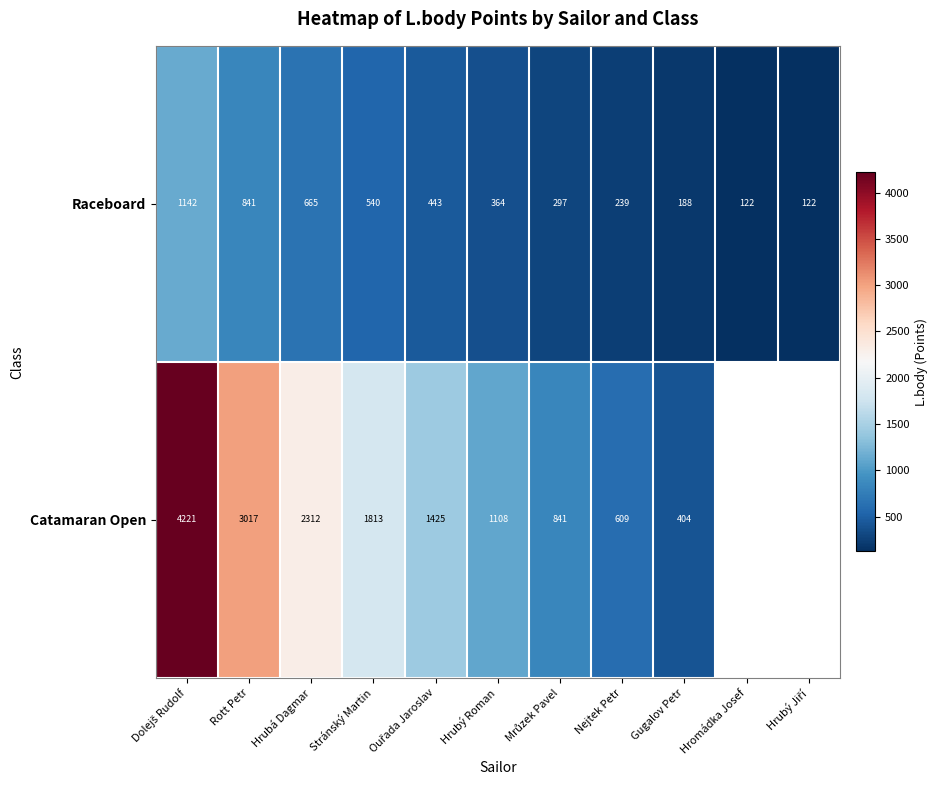

What is the sum of the Catamaran Open values at Rott Petr and Hrubá Dagmar?

5329